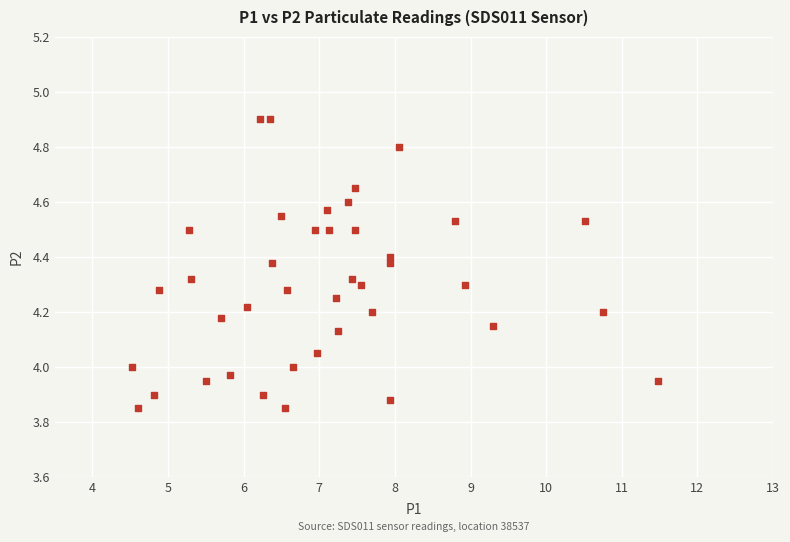

What is the range of X values (max minus min)?

7.0